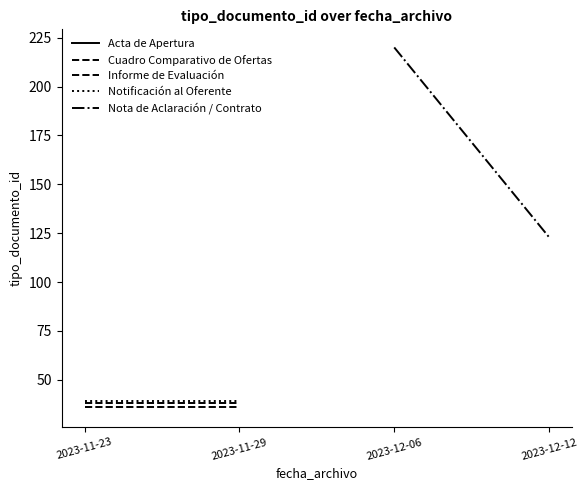

Which series has the widest spread of values?

Nota de Aclaración / Contrato